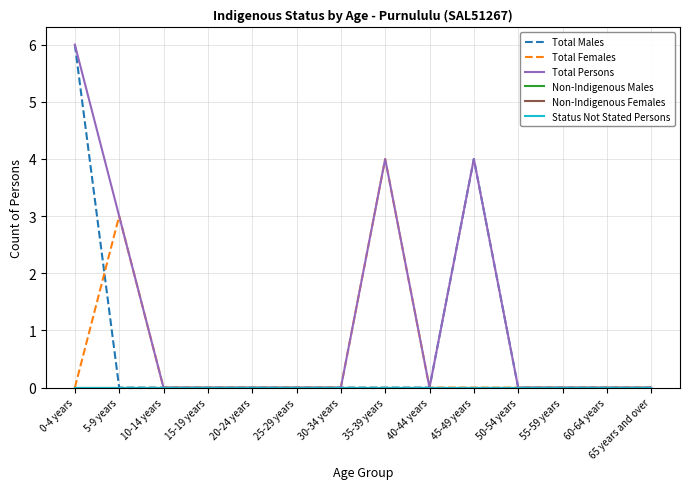

At how many categories does at least one series exceed 5?

1